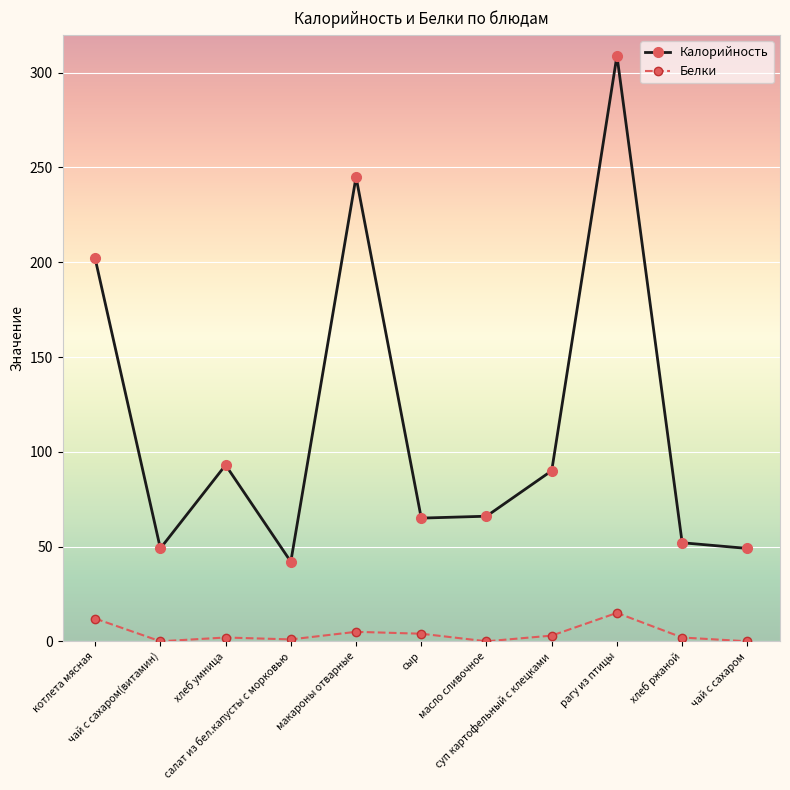

True or false: Белки and Калорийность cross at least once.

False